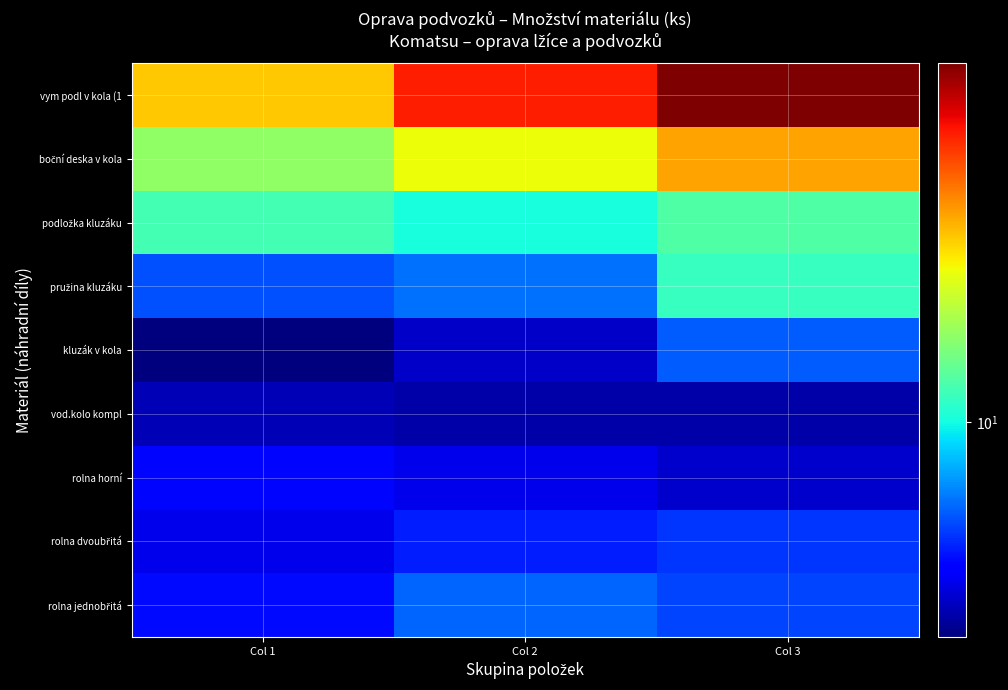

Count the number of data series in this chart.

9